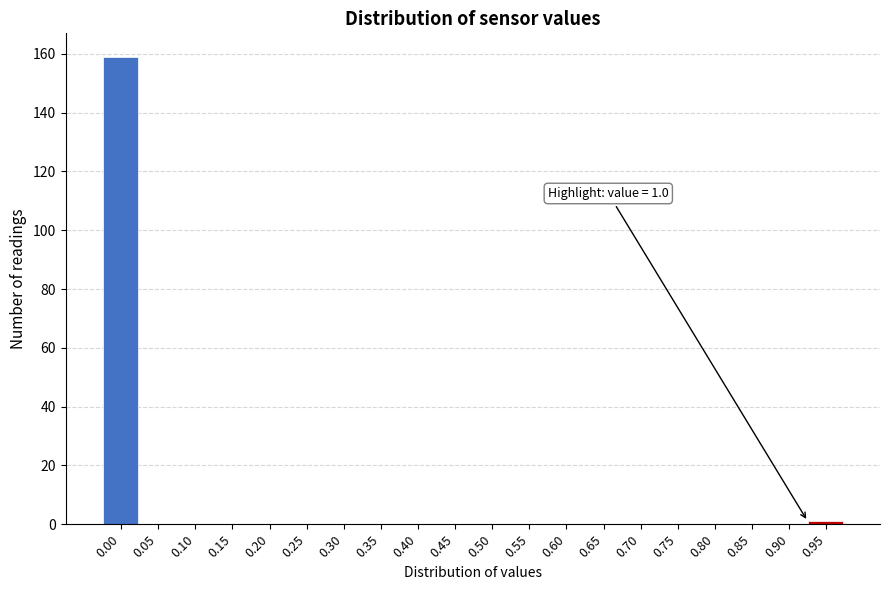

Reading left to right, transcribe all the data shown in this chart.

0.00=159	0.05=0	0.10=0	0.15=0	0.20=0	0.25=0	0.30=0	0.35=0	0.40=0	0.45=0	0.50=0	0.55=0	0.60=0	0.65=0	0.70=0	0.75=0	0.80=0	0.85=0	0.90=0	0.95=1